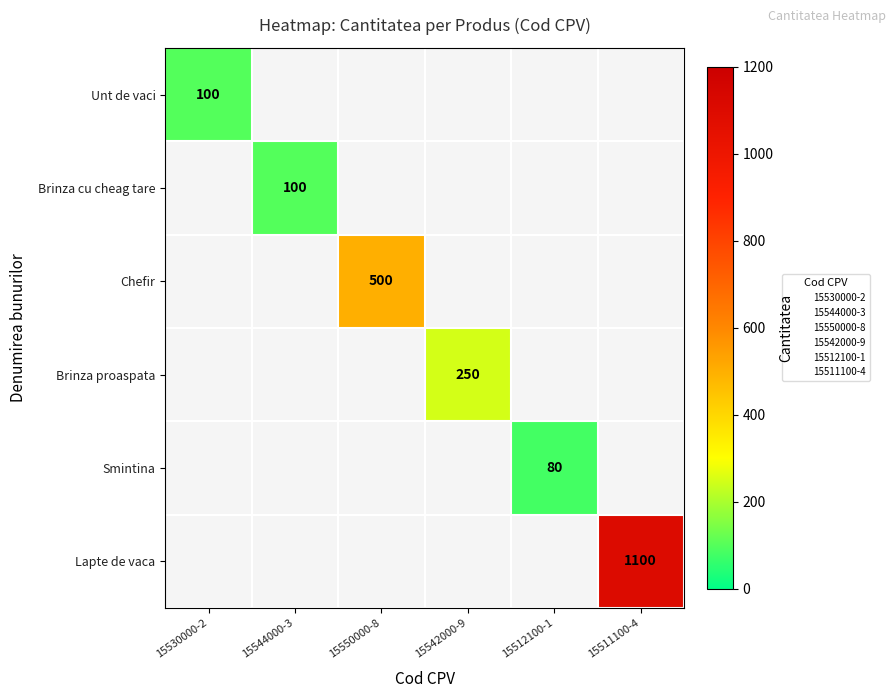

Is it true that Smintina equals 80 at 15512100-1?

True